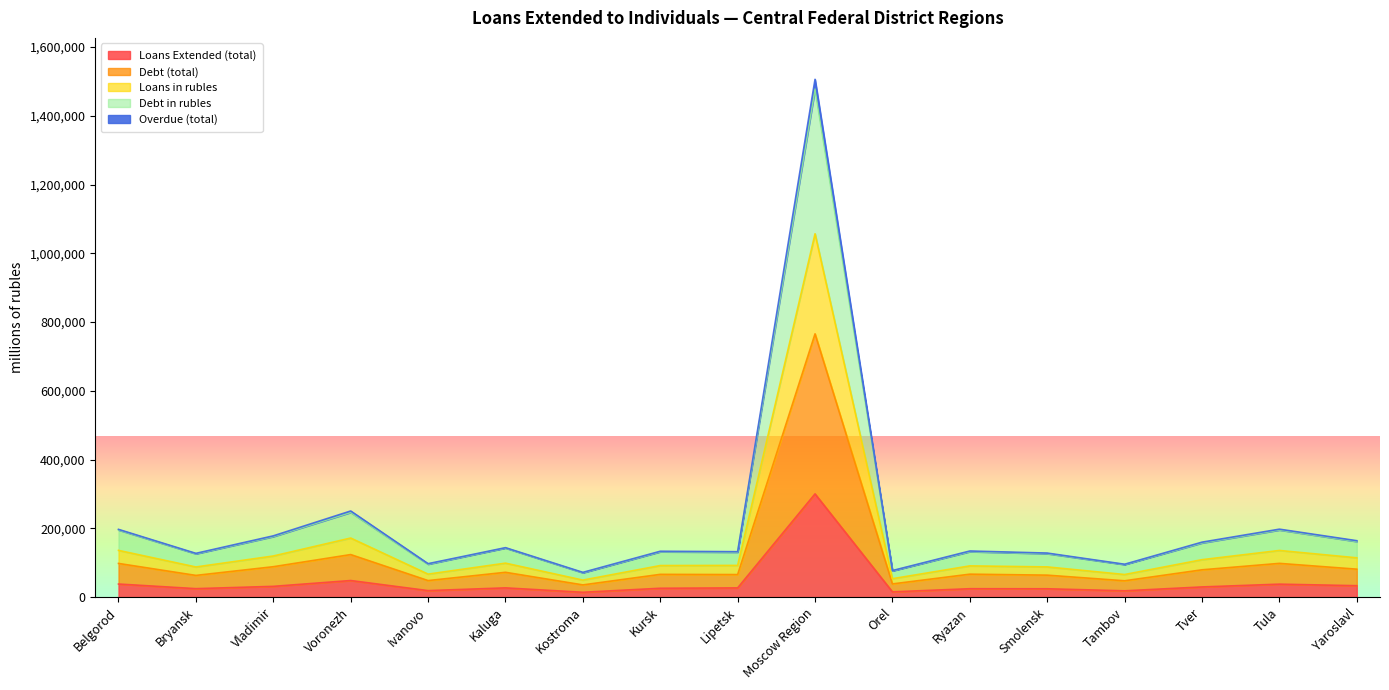

List the series in order of their peak value, highest first.

Overdue (total), Debt in rubles, Loans in rubles, Debt (total), Loans Extended (total)